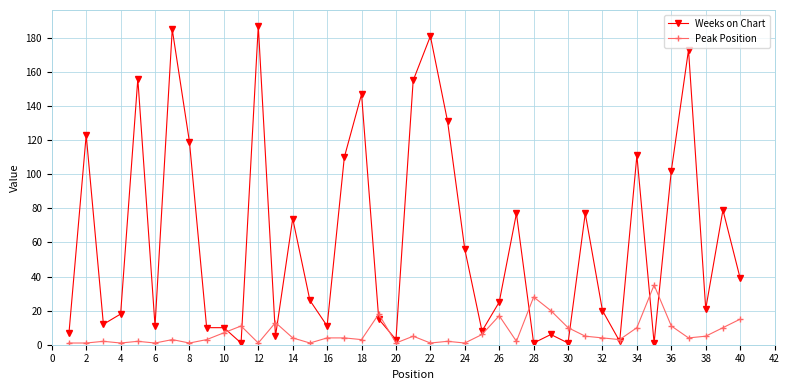

What is the value of the Weeks on Chart point at the 32nd from the left?

20